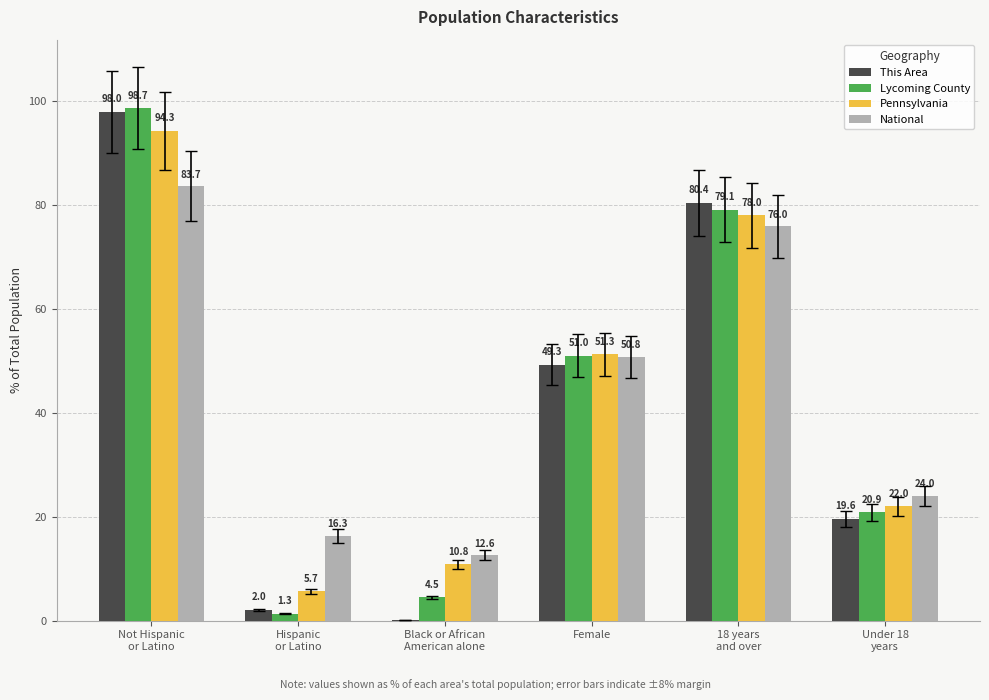

Which series changed the most between Hispanic
or Latino and Under 18
years?

Lycoming County